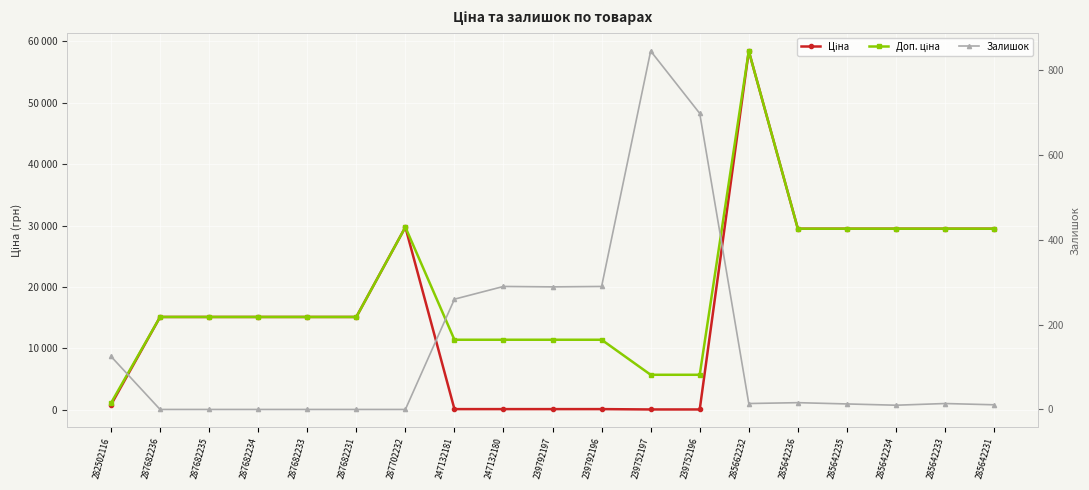

What is the label of the 2nd point from the left?

287682236